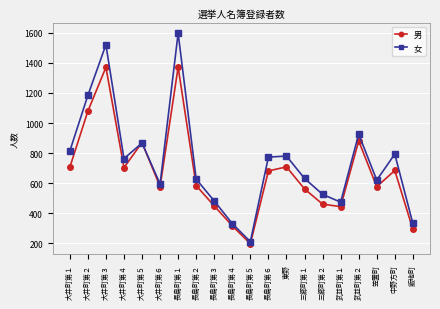

At how many categories does at least one series exceed 1434?

2